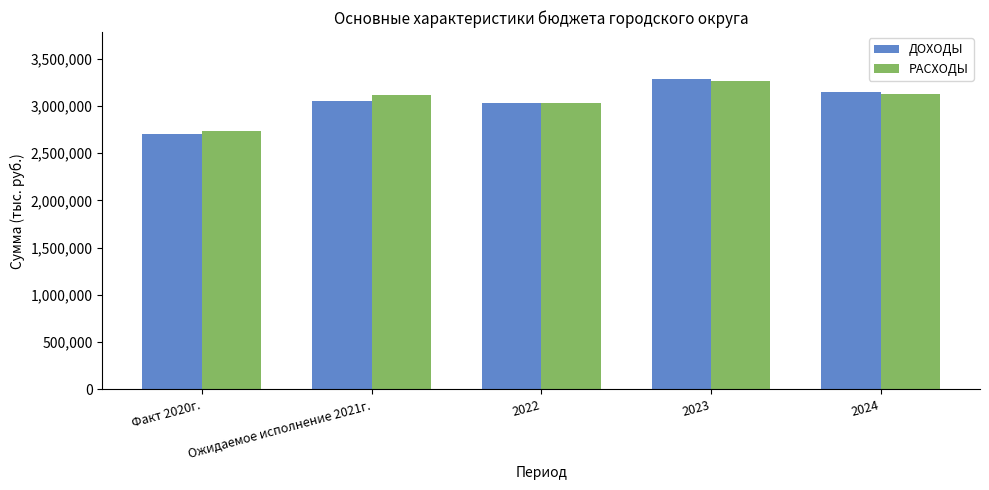

What are all the series names shown in the legend?

ДОХОДЫ, РАСХОДЫ